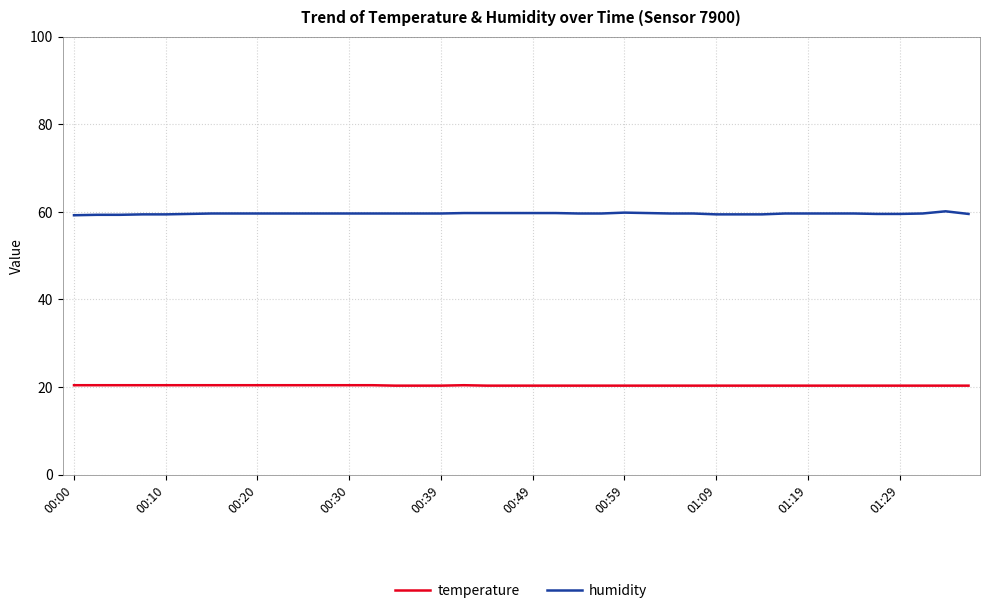

Rank the series by their maximum value, from lowest to highest.

temperature, humidity